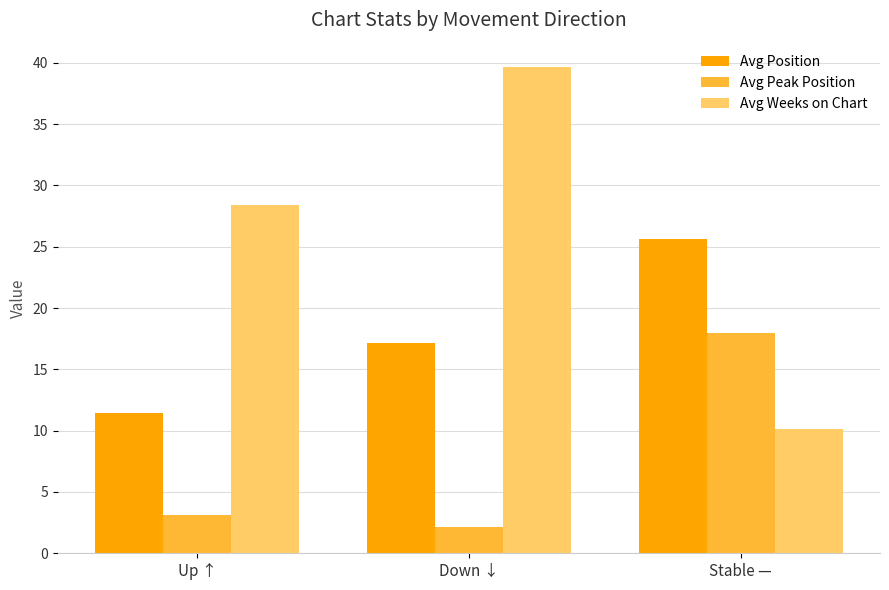

What is the label of the 1st bar from the right?

Stable —